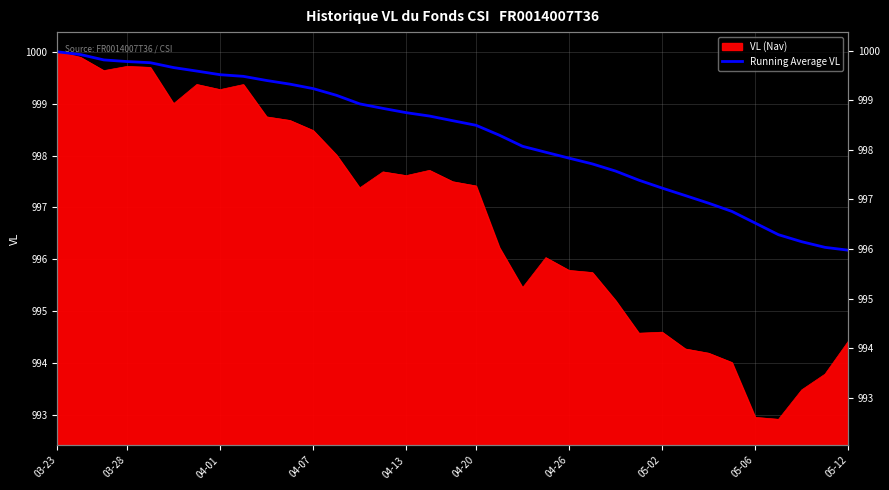

At which label does the data first exceed 998?

03-23